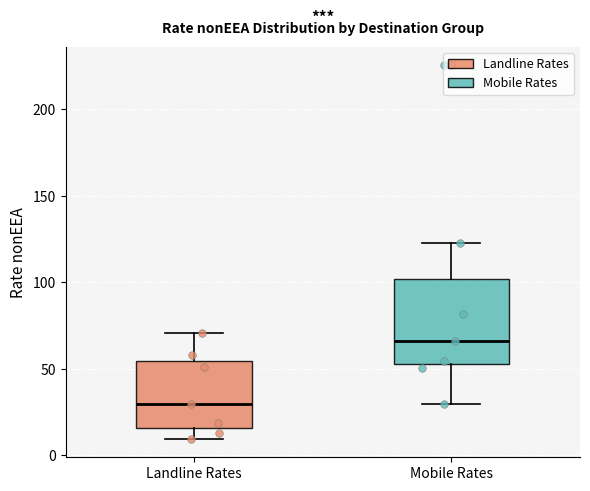

Which box's median line is the highest?

Mobile Rates